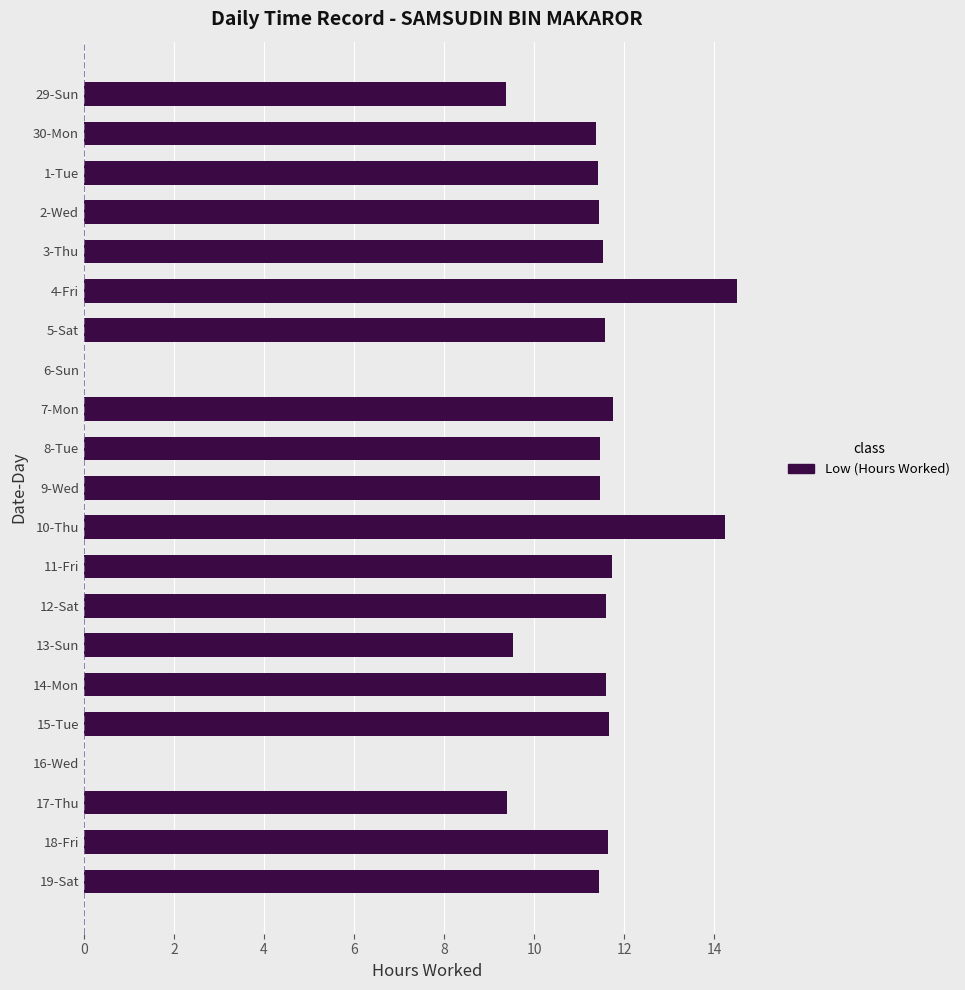

Which has a higher value, 15-Tue or 29-Sun?

15-Tue